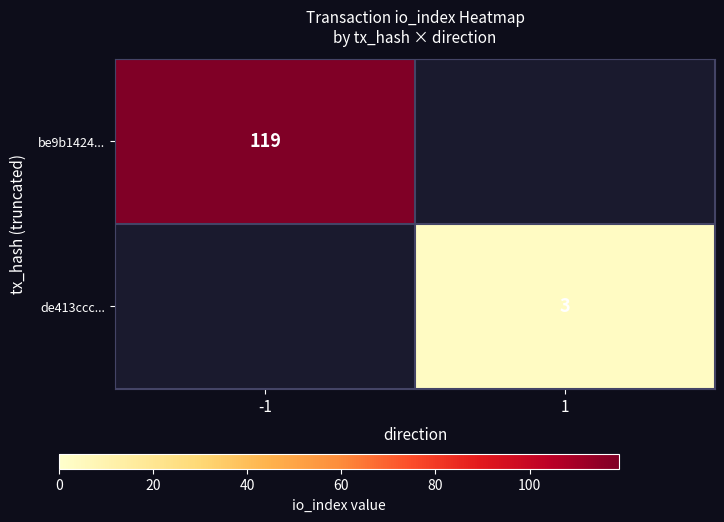

The value of be9b1424... at -1 is 46. True or false?

False